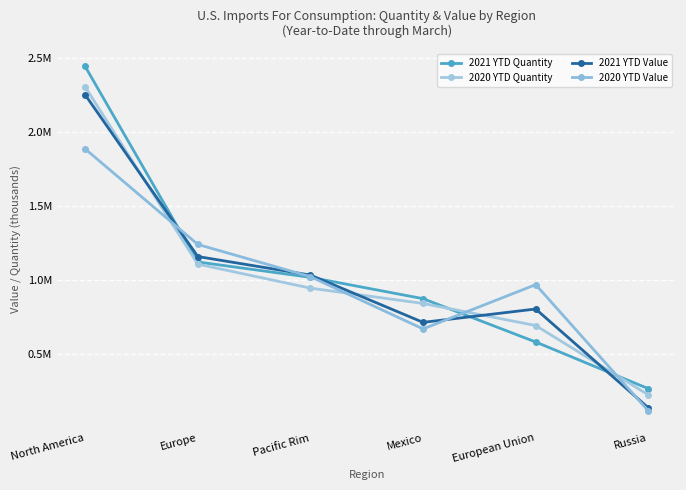

What is the total value across all series at Europe?

4627268